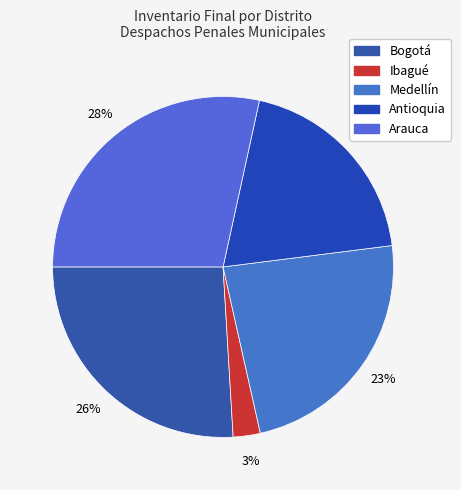

What percentage is NOT represented by Medellín?

76.5%